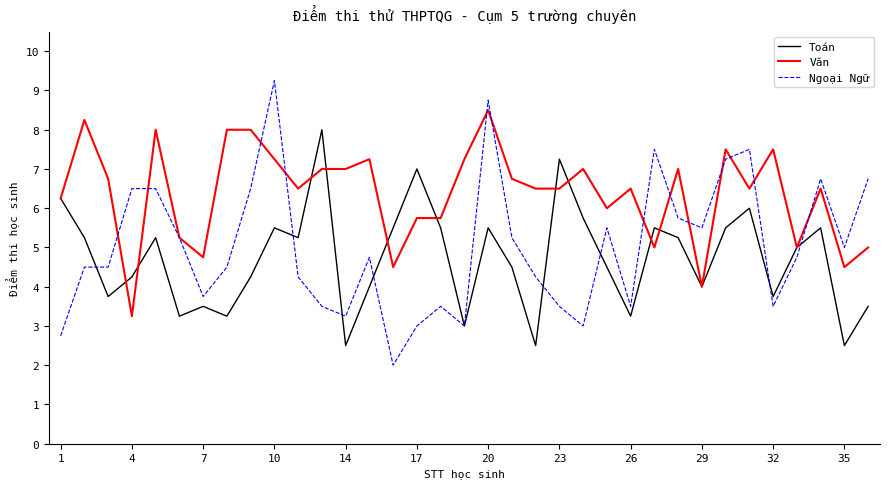

What is the smallest value displayed?

2.0